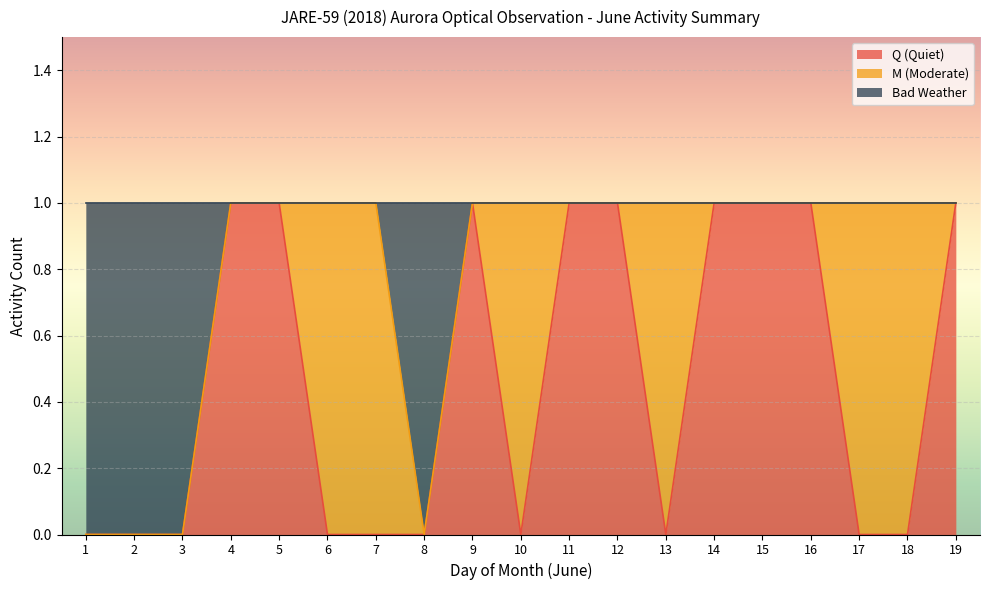

The value of Q (Quiet) at 5 is 1. True or false?

True